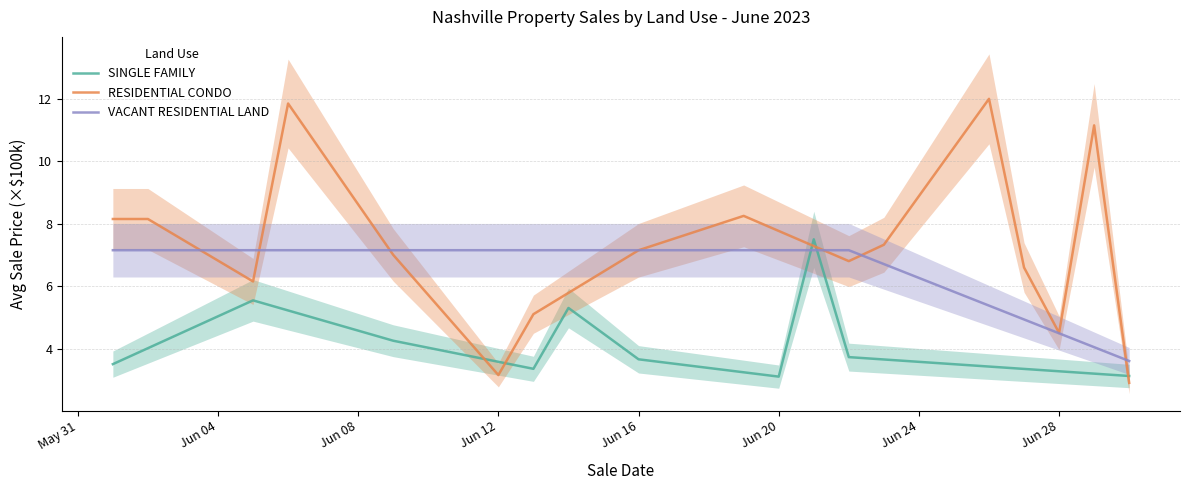

What are all the series names shown in the legend?

SINGLE FAMILY, RESIDENTIAL CONDO, VACANT RESIDENTIAL LAND